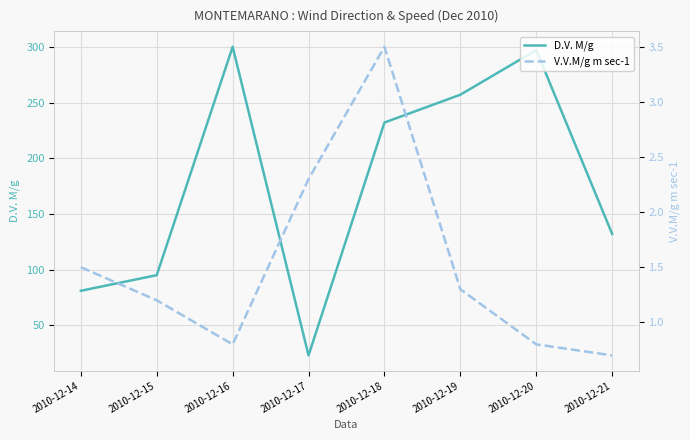

True or false: V.V.M/g m sec-1 has a value of 1.3 at 2010-12-19.

True